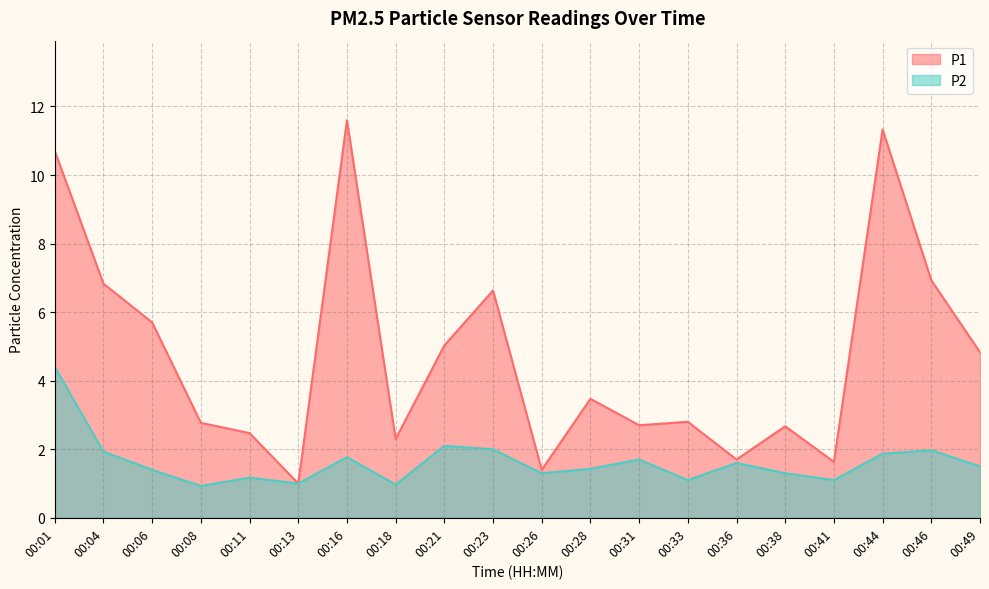

How many data points does each series have?

20